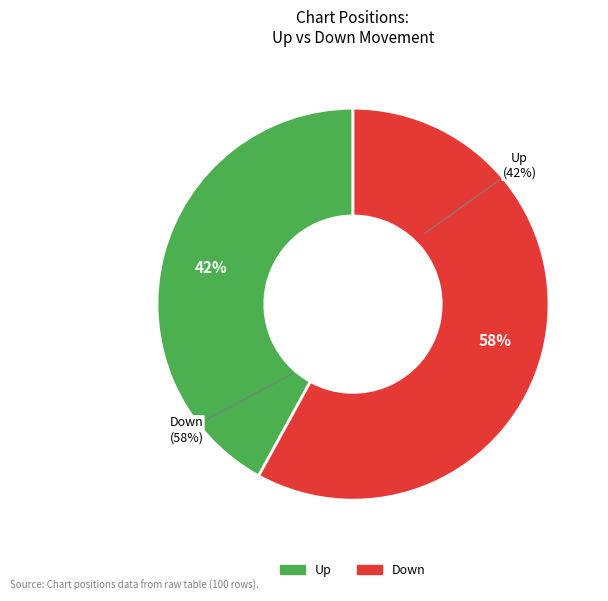

What is the change in value from up to down?

+16